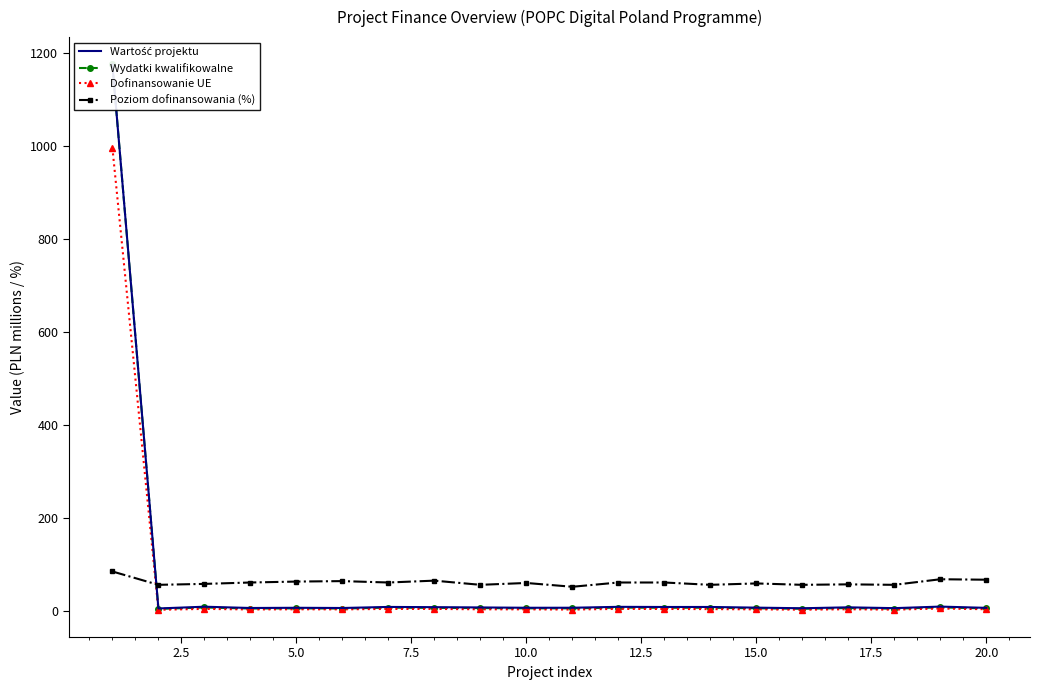

True or false: Wydatki kwalifikowalne has more than 1 interior local peaks.

True